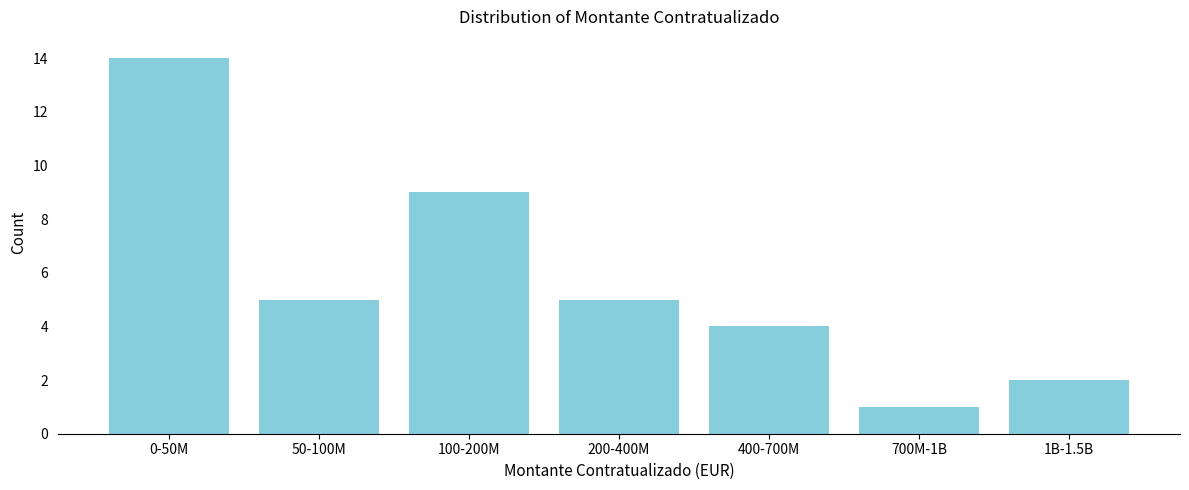

Reading right to left, transcribe all the data shown in this chart.

1B-1.5B=2	700M-1B=1	400-700M=4	200-400M=5	100-200M=9	50-100M=5	0-50M=14